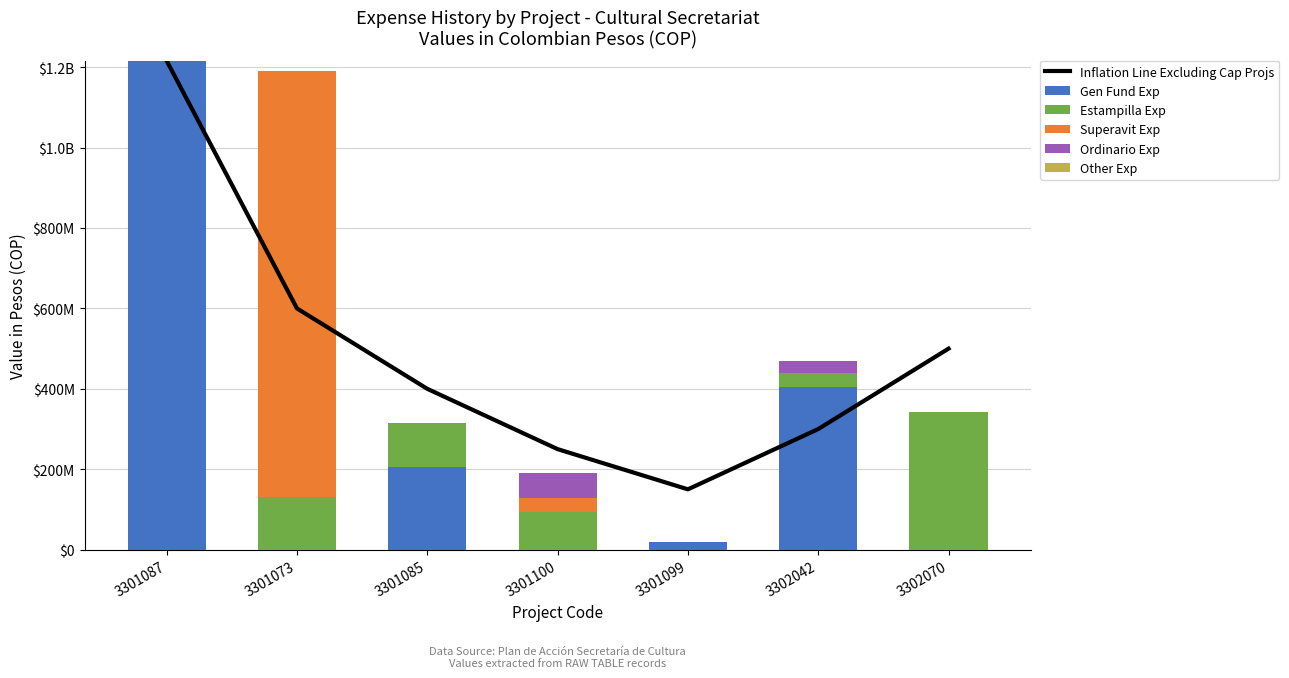

What is the spread (max minus min) of values at 3301100?

250000000.0